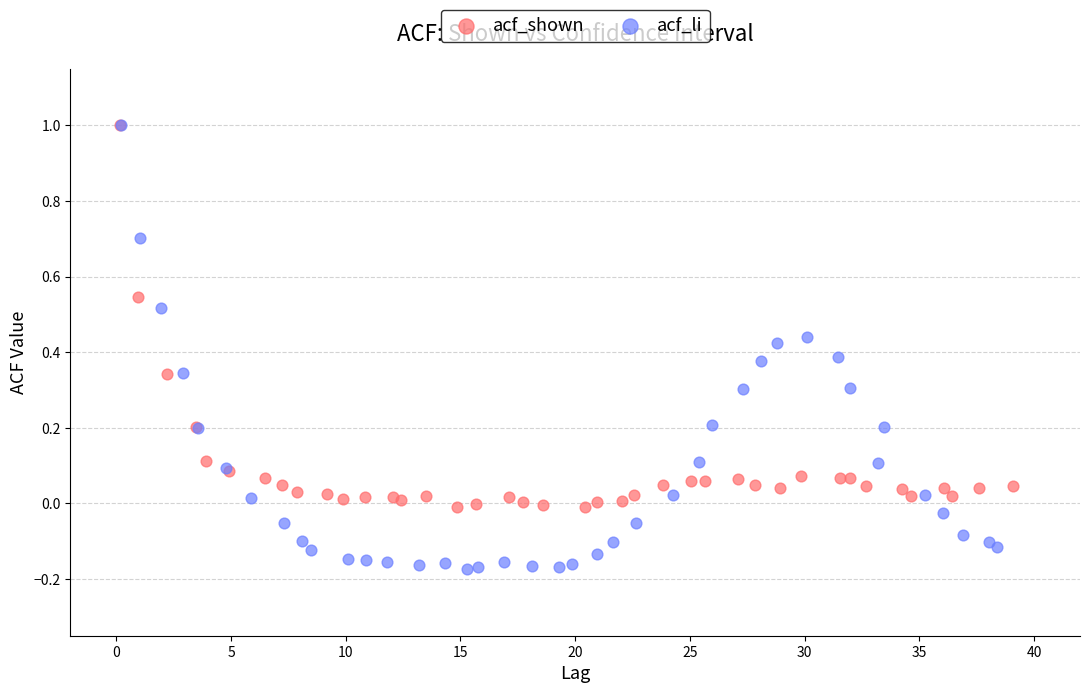

What are all the series names shown in the legend?

acf_shown, acf_li